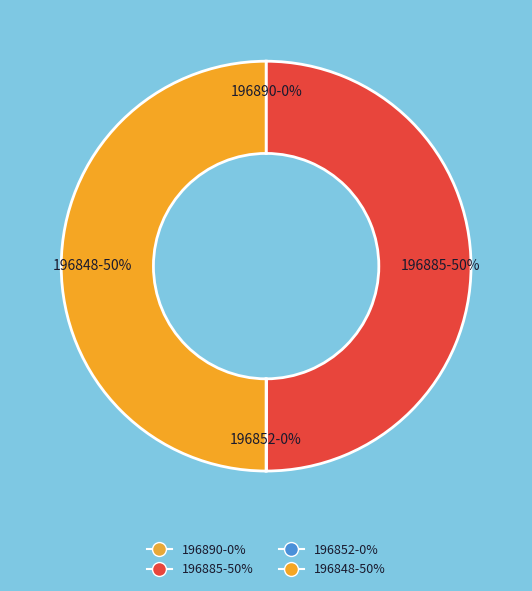

To the nearest percent, what is the combined percentage of 196890 and 196848?

50%